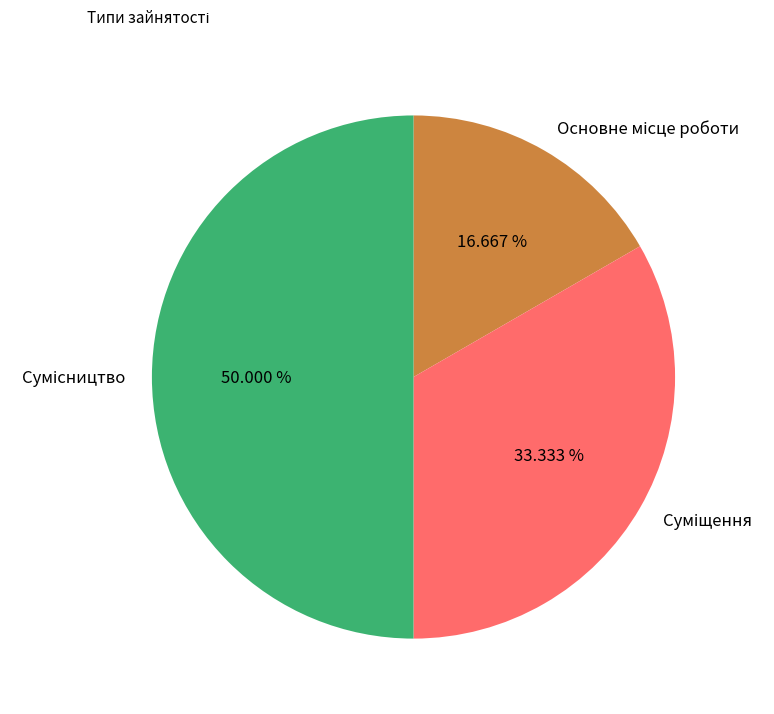

Approximately how many times larger is the value at Основне місце роботи compared to Суміщення?

0.5